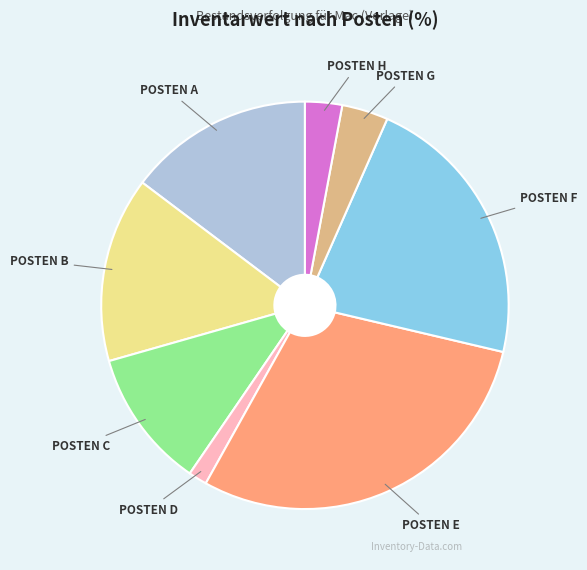

Is there any slice that represents more than half of the pie?

No